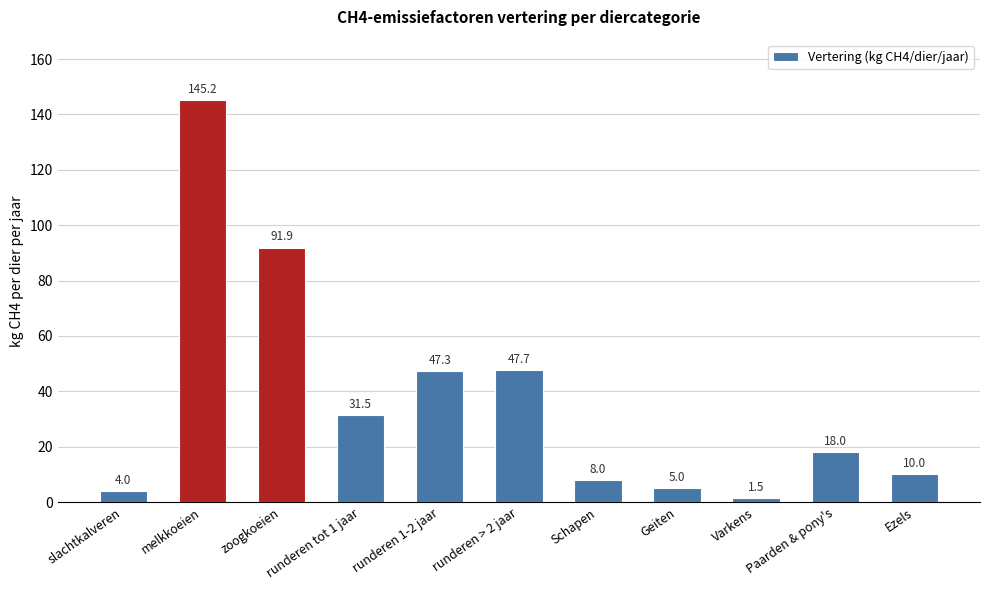

True or false: the data shows 18.0 at Paarden & pony's.

True